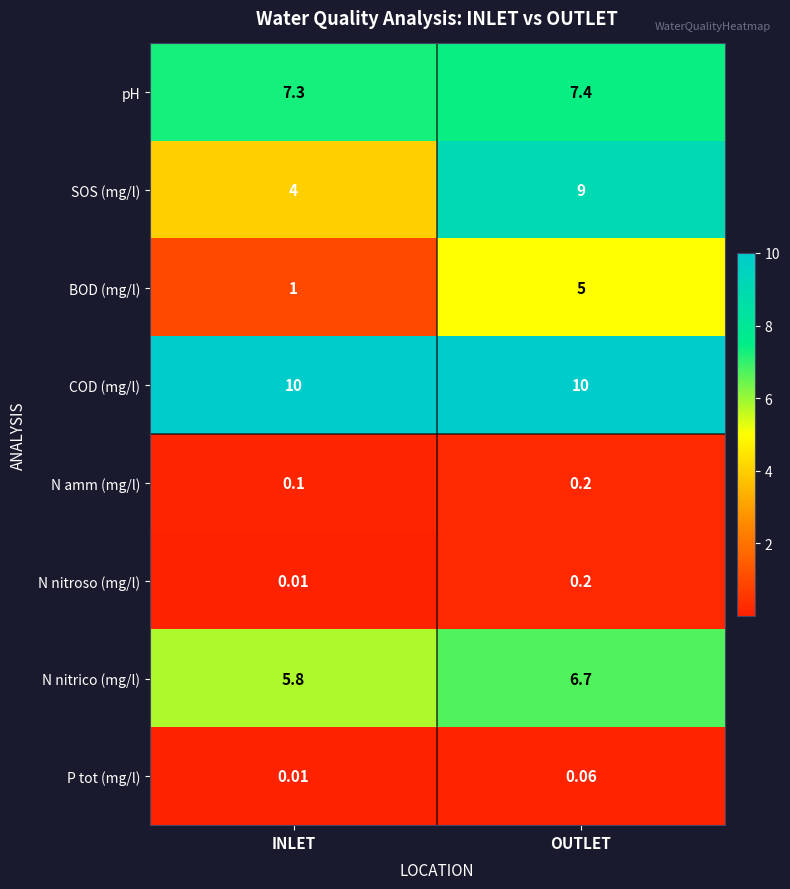

Which category has the highest value in the N nitroso (mg/l) series?

OUTLET